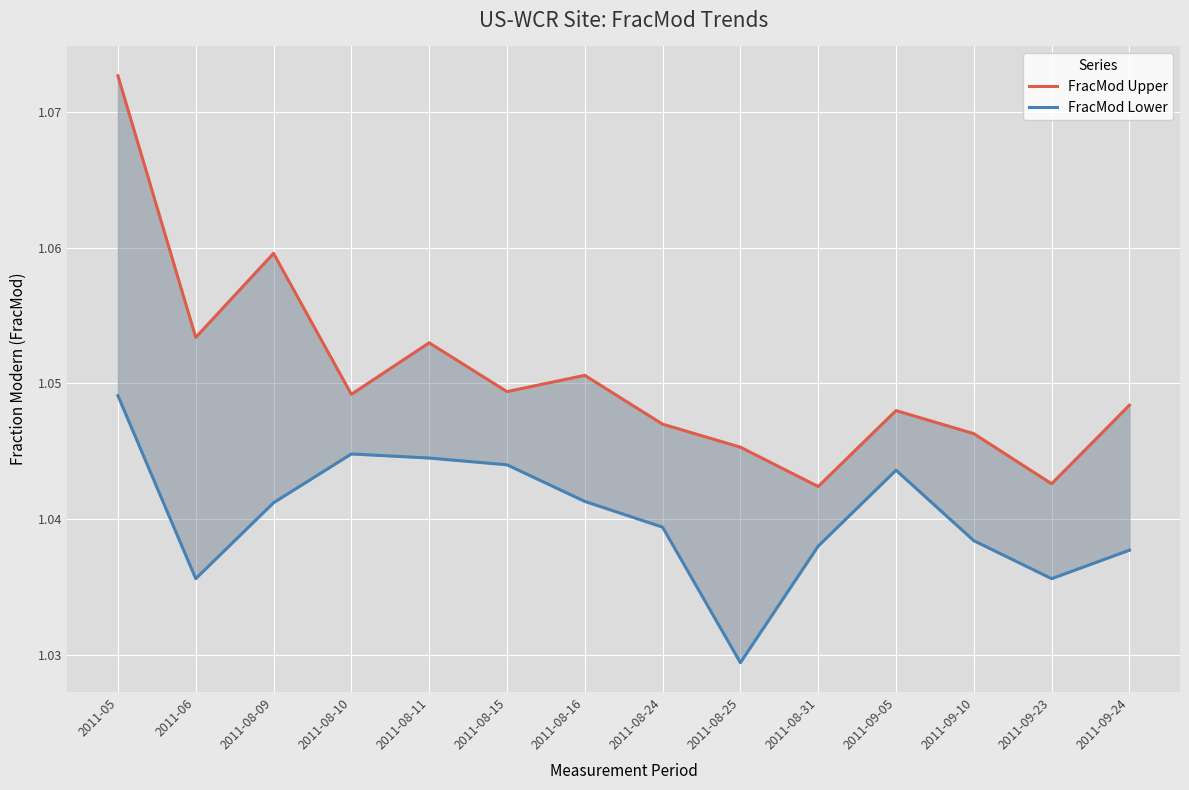

At which category does FracMod Upper reach its first local valley?

2011-06